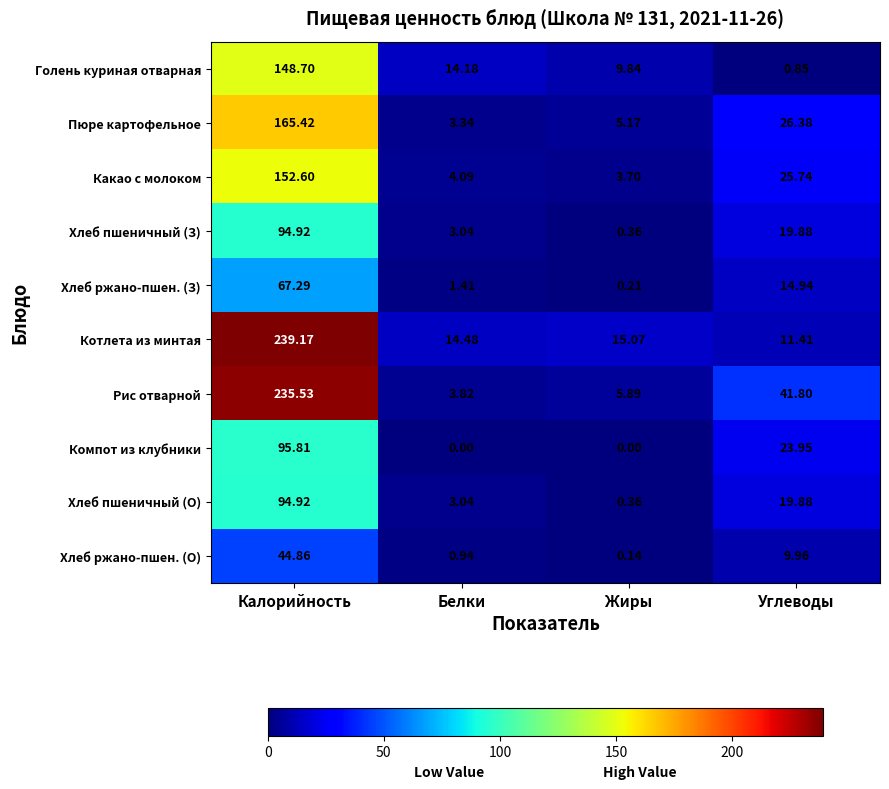

Which series has the largest range (max minus min)?

Рис отварной